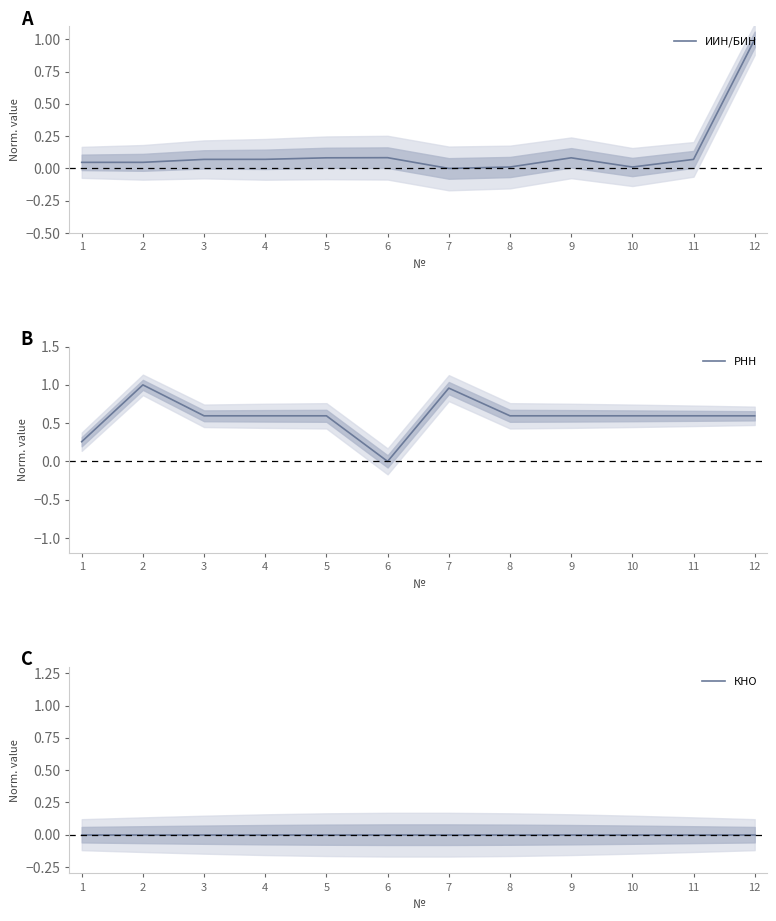

Which series has the largest range (max minus min)?

ИИН/БИН